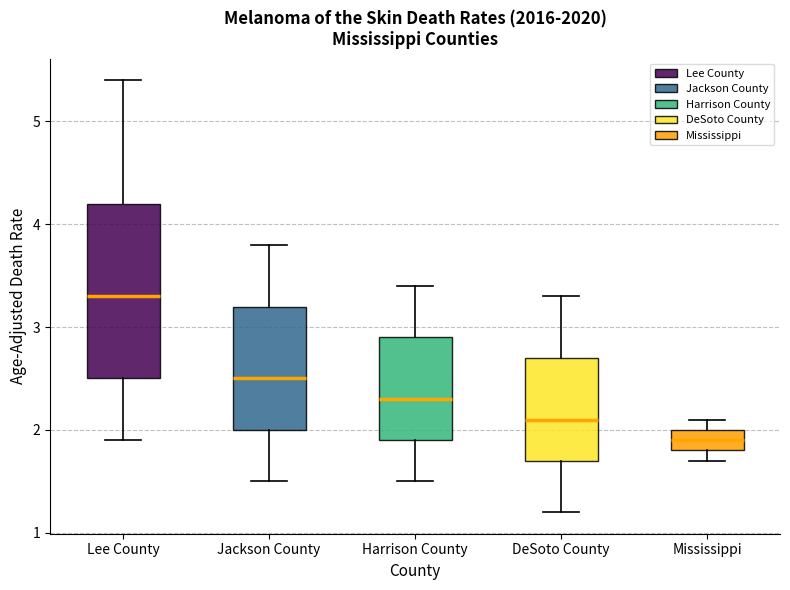

Reading left to right, transcribe this box plot: for each box, give where its median line is, the range the box spans, and where its two whiskers end, as read against the y-axis. The values are not printed on the chart, so give them approximately, as read against the axis.

Lee County: median 3.3, box 2.5 to 4.2, whiskers 1.9 to 5.4
Jackson County: median 2.5, box 2.0 to 3.2, whiskers 1.5 to 3.8
Harrison County: median 2.3, box 1.9 to 2.9, whiskers 1.5 to 3.4
DeSoto County: median 2.1, box 1.7 to 2.7, whiskers 1.2 to 3.3
Mississippi: median 1.9, box 1.8 to 2.0, whiskers 1.7 to 2.1